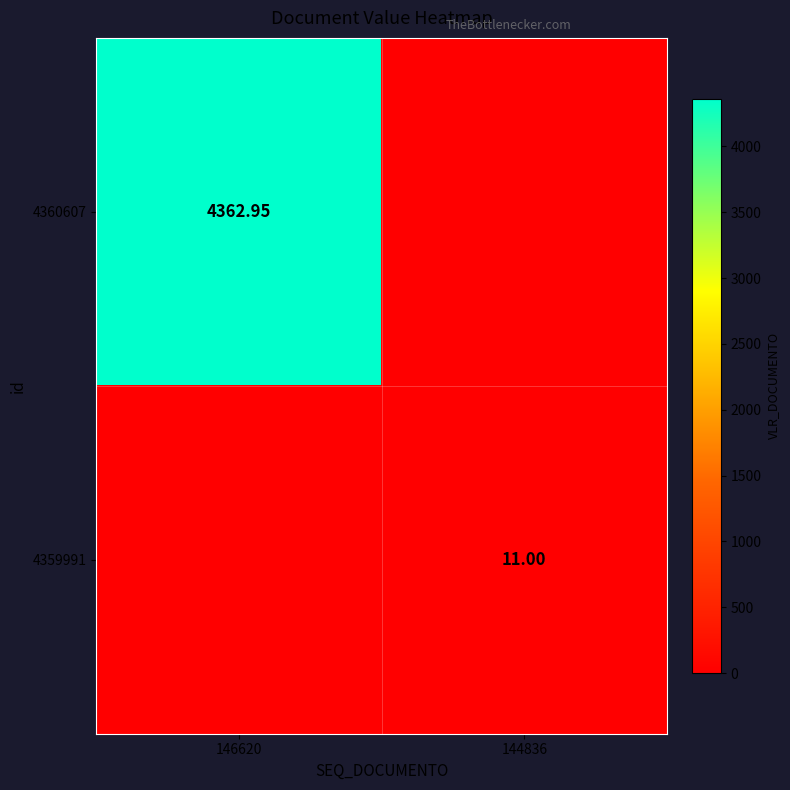

Count the number of data series in this chart.

2